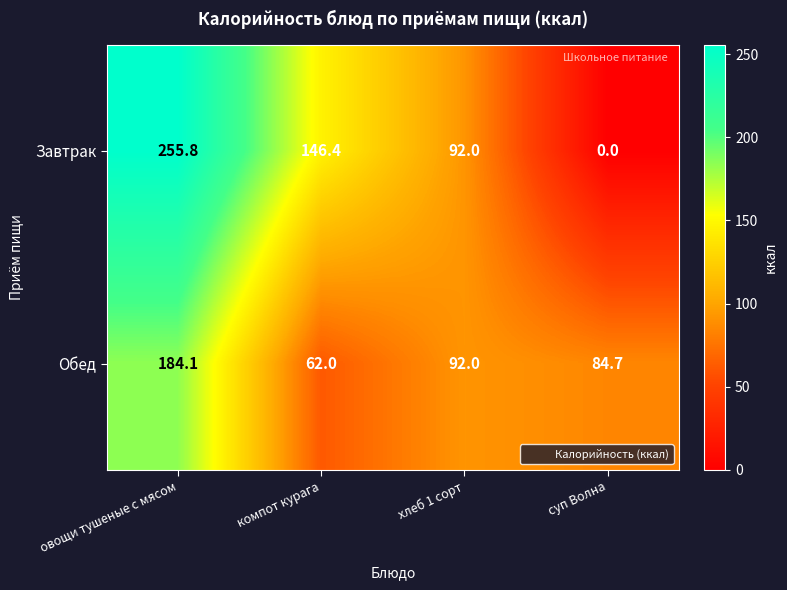

List the series in order of their peak value, lowest first.

Обед, Завтрак